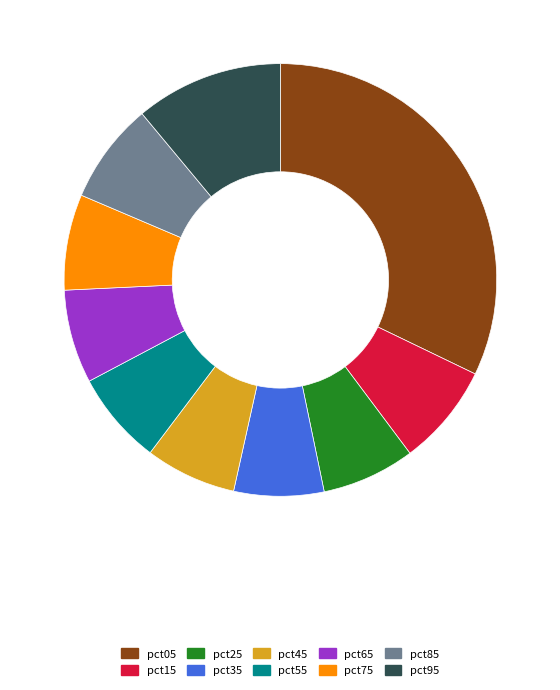

The pct15 slice represents 1% of the pie. True or false?

False